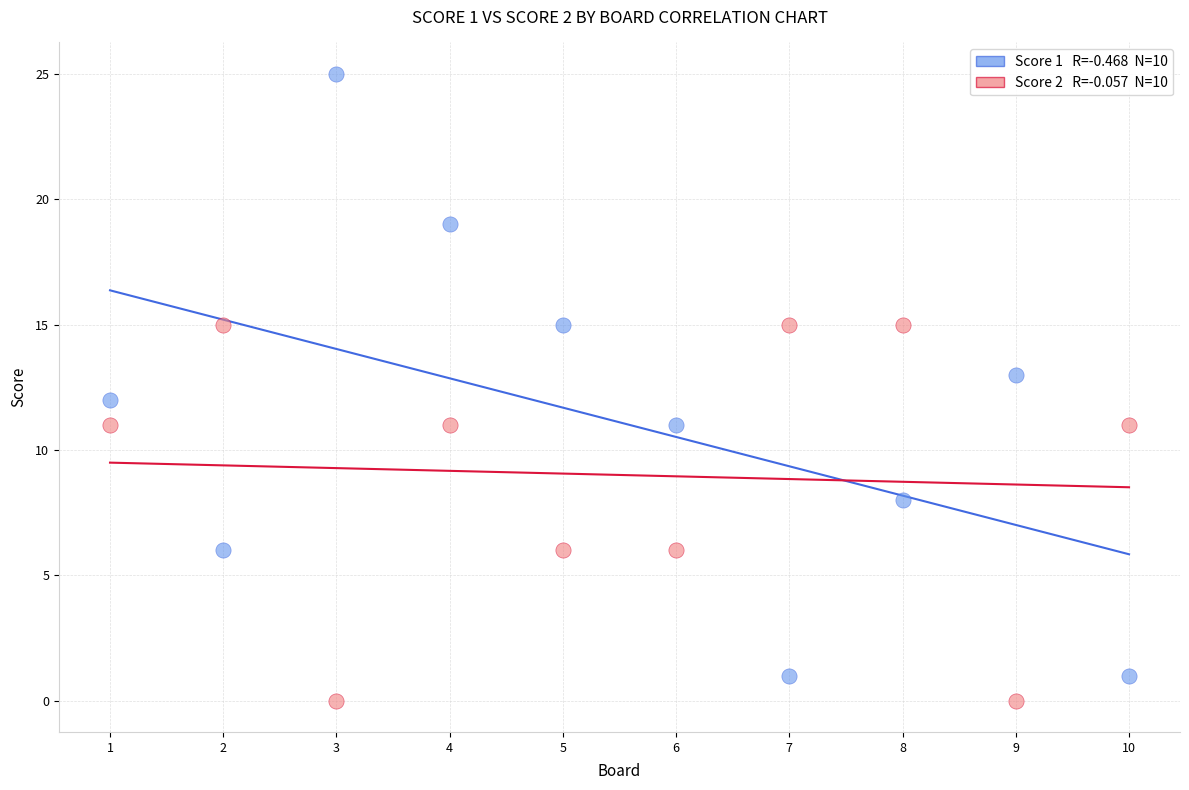

Across all data points, what is the range of X values (max minus min)?

9